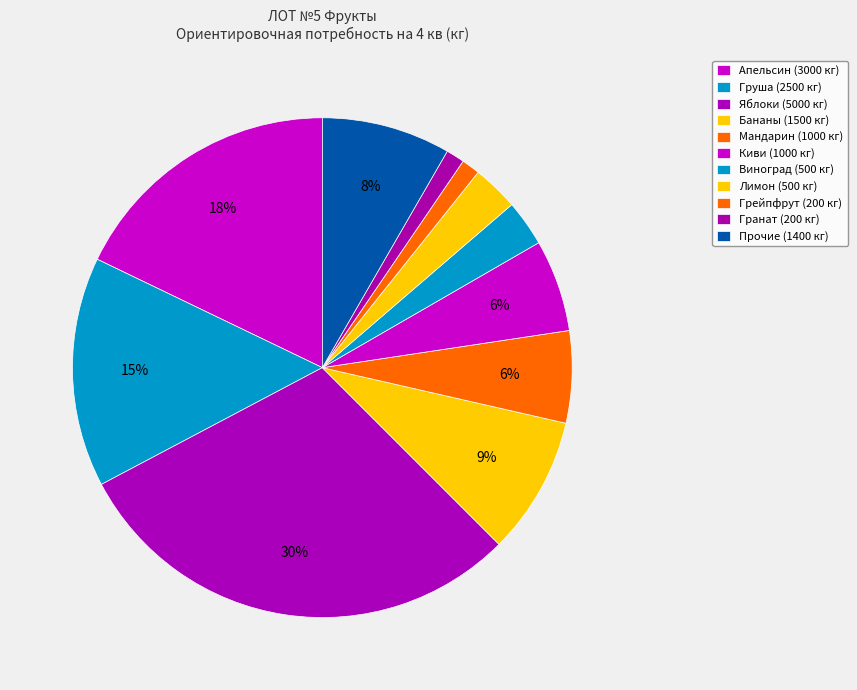

Count the number of slices in the pie.

11